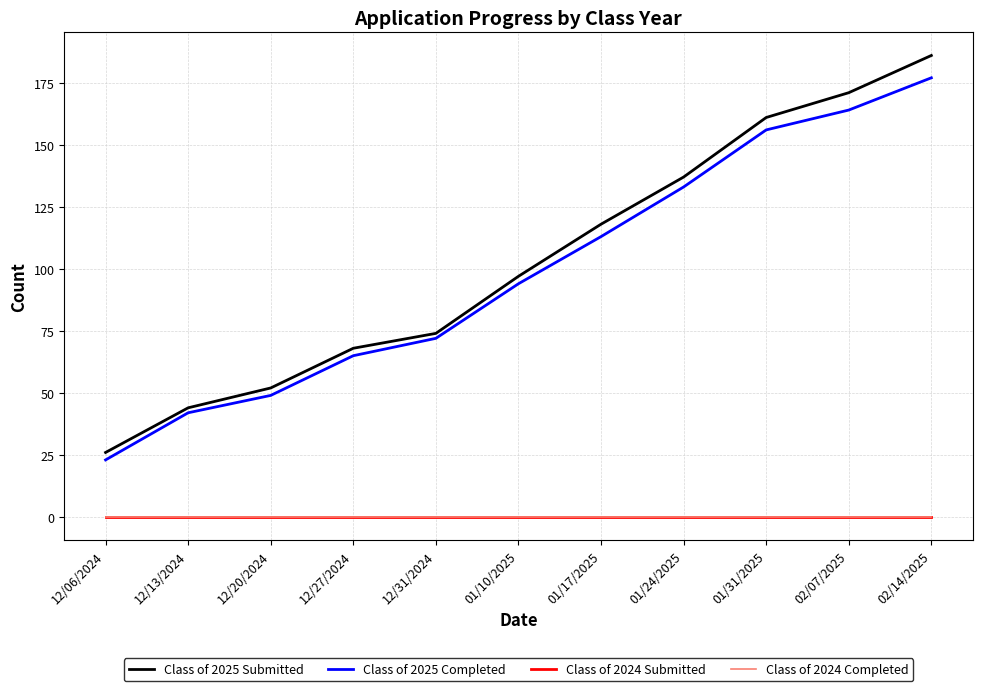

Is this an area chart (filled region under the line)?

No